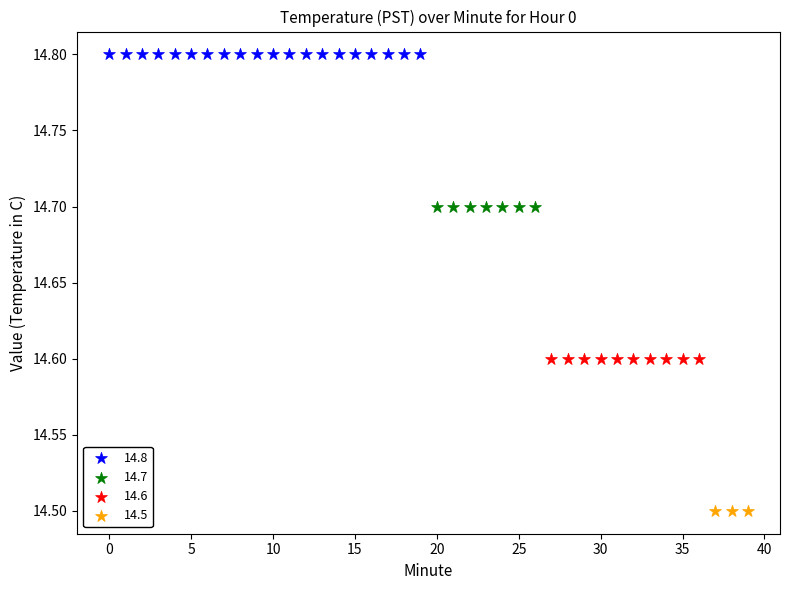

Which series contains the highest Y value?

14.8